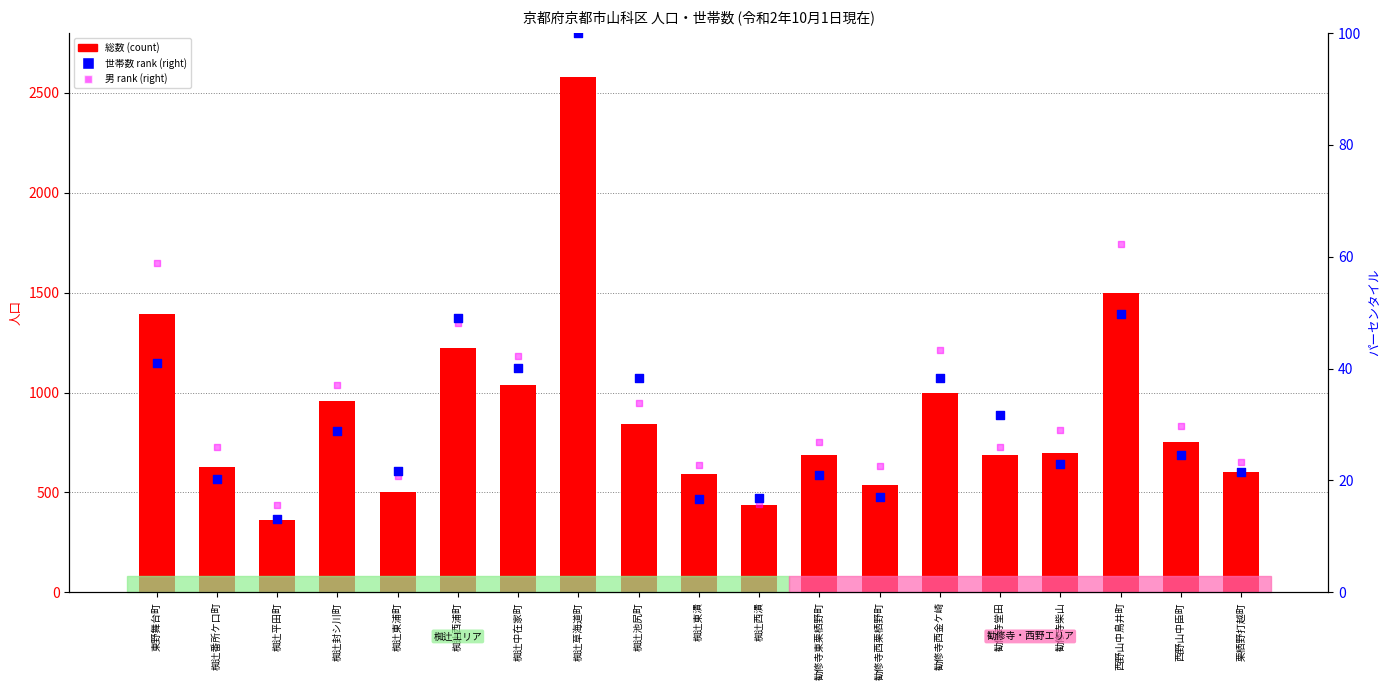

Which series contains the lowest Y value?

世帯数 rank (right axis)